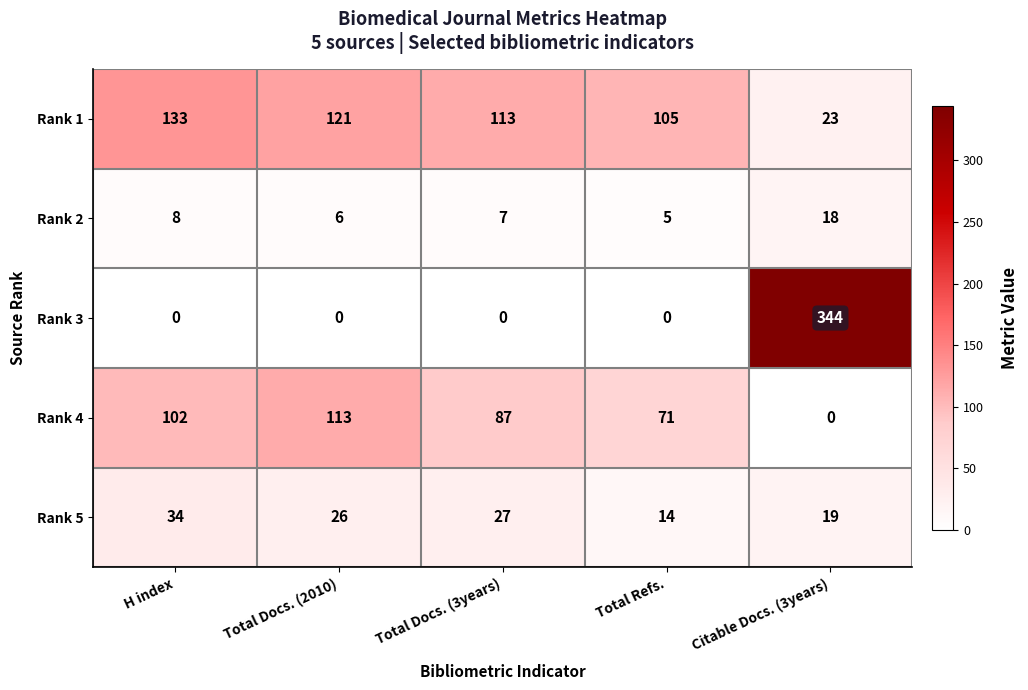

What is the greatest value displayed?

344